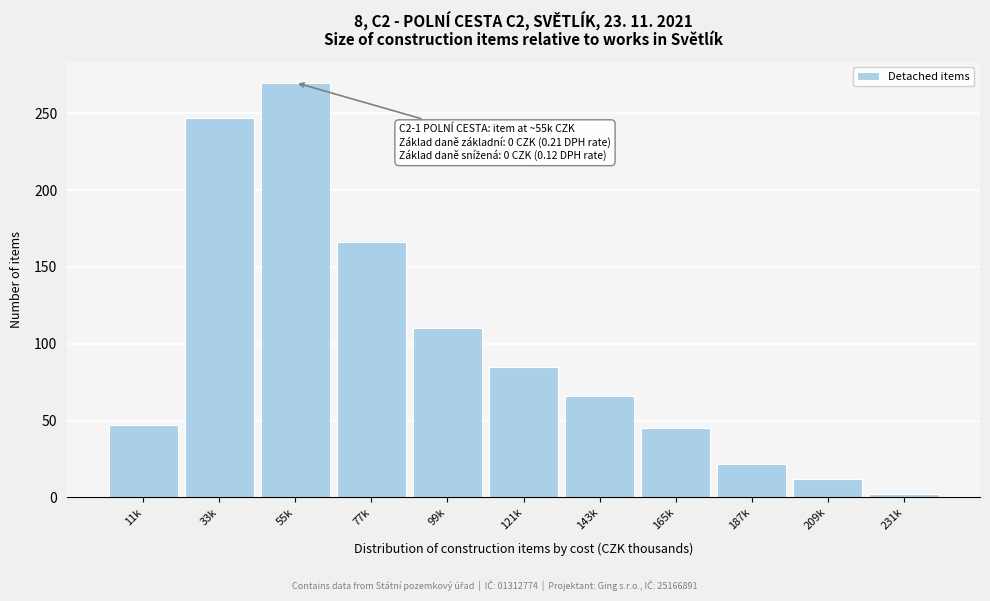

Reading left to right, what are all the values shown in this chart?

47	247	270	166	110	85	66	45	22	12	2